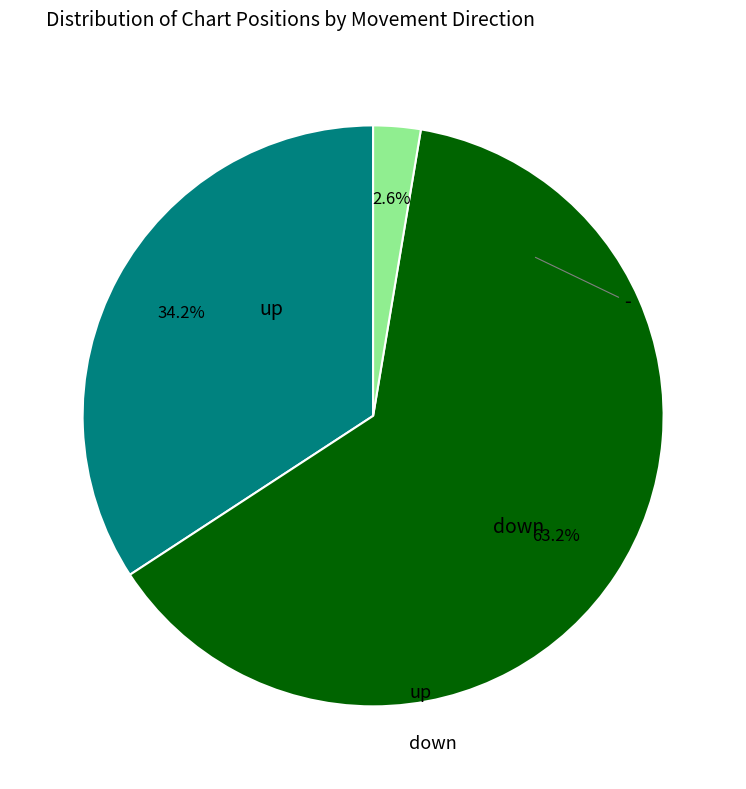

Which category has the smallest portion of the pie?

-